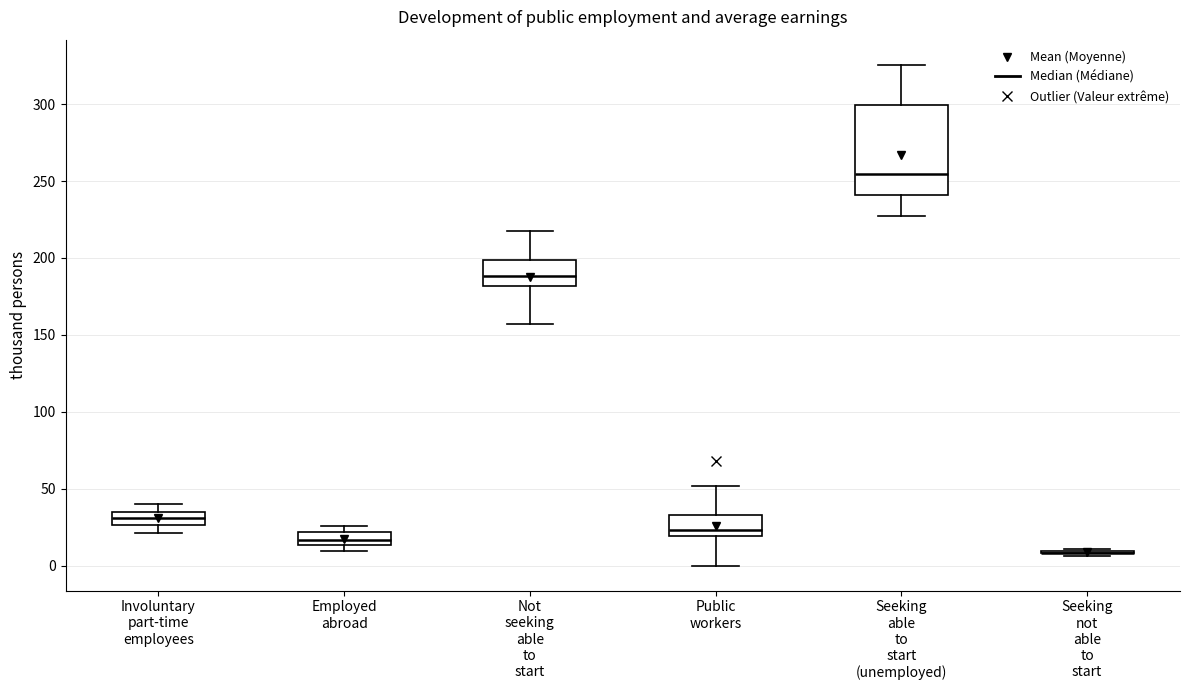

Reading left to right, transcribe this box plot: for each box, give where its median line is, the range the box spans, and where its two whiskers end, as read against the y-axis. The values are not printed on the chart, so give them approximately, as read against the axis.

Involuntary part-time employees: median 30, box 25 to 35, whiskers 20 to 40
Employed abroad: median 15 (inside the box), box 15 to 20, whiskers 10 to 25
Not seeking able to start: median 190, box 180 to 200, whiskers 155 to 215
Public workers: median 25, box 20 to 35, whiskers 0 to 50
Seeking able to start (unemployed): median 255, box 240 to 300, whiskers 230 to 325
Seeking not able to start: box collapsed to a line at 10, whiskers 5 to 10